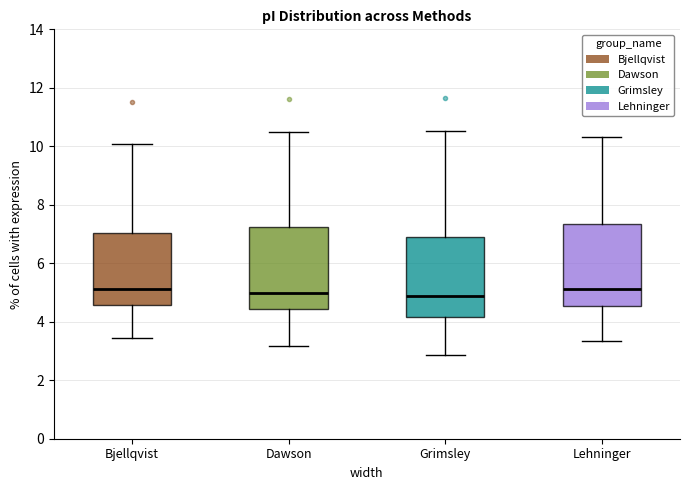

Reading left to right, transcribe this box plot: for each box, give where its median line is, the range the box spans, and where its two whiskers end, as read against the y-axis. The values are not printed on the chart, so give them approximately, as read against the axis.

Bjellqvist: median 5.2, box 4.6 to 7.0, whiskers 3.4 to 10.0
Dawson: median 5.0, box 4.4 to 7.2, whiskers 3.2 to 10.4
Grimsley: median 4.8, box 4.2 to 6.8, whiskers 2.8 to 10.6
Lehninger: median 5.2, box 4.6 to 7.4, whiskers 3.4 to 10.4